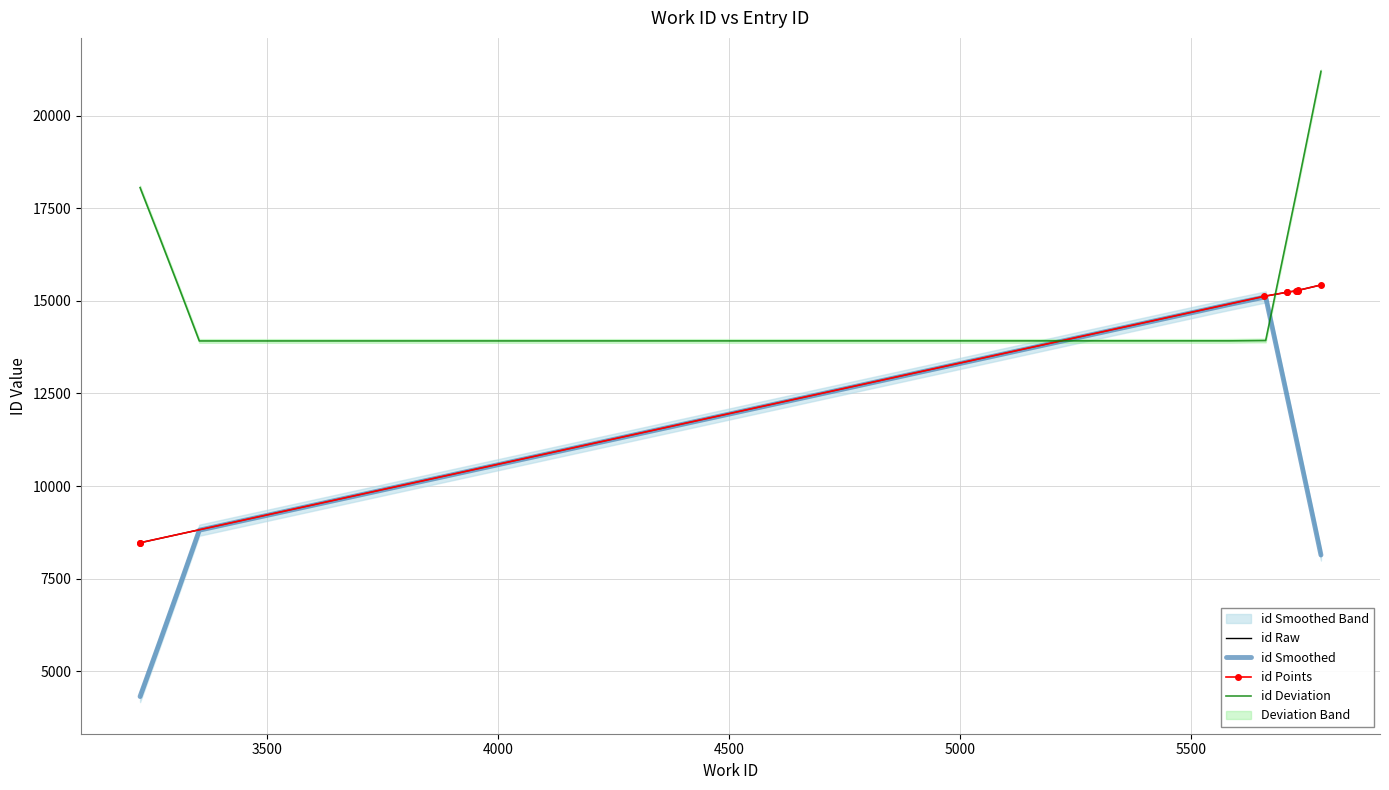

At which category does the chart reach its peak across all series?

5782